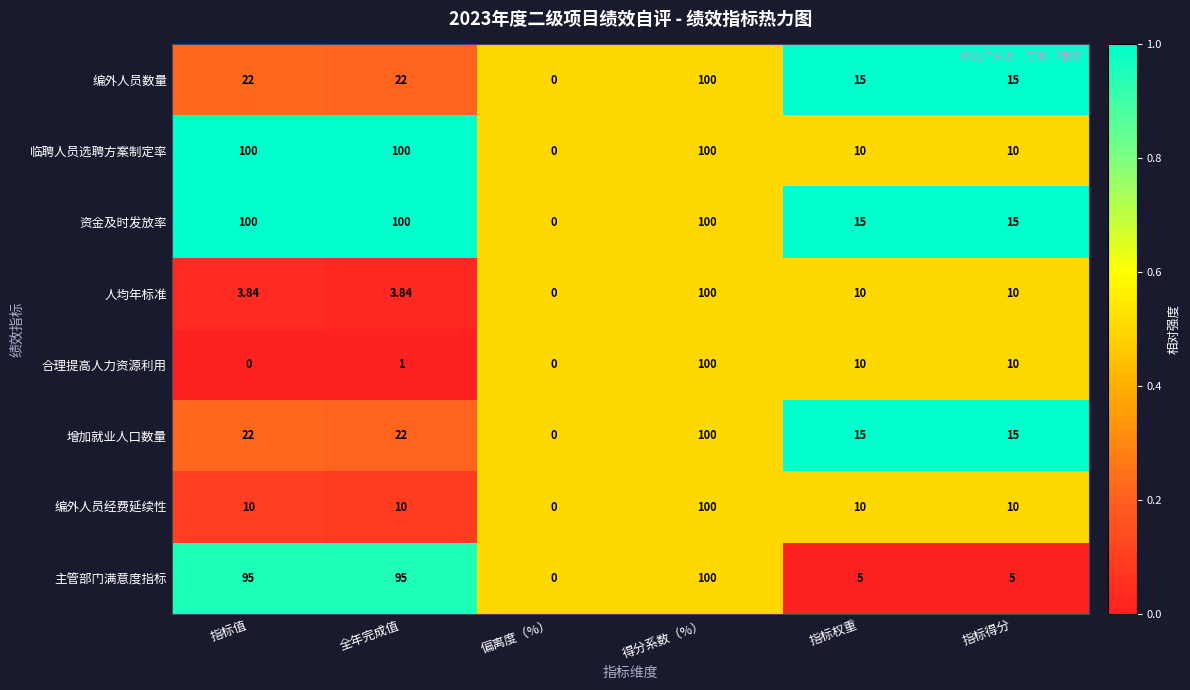

At which label does 主管部门满意度指标 reach its minimum?

偏离度（%）